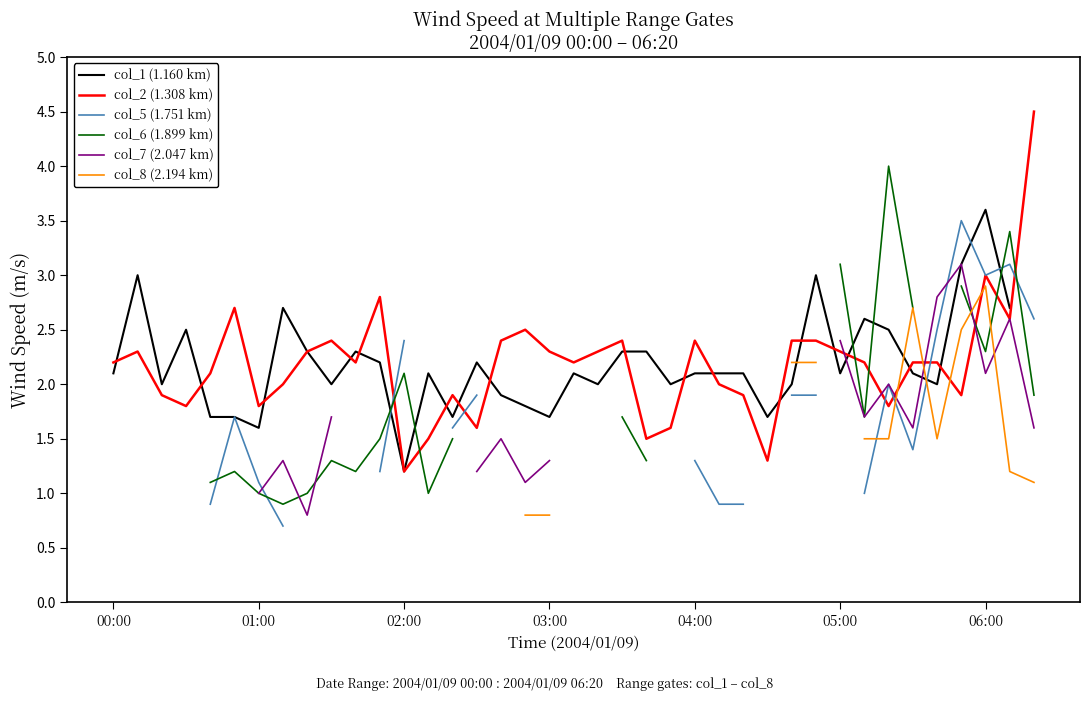

True or false: col_2 (1.308 km) has more than 0 interior local peaks.

True